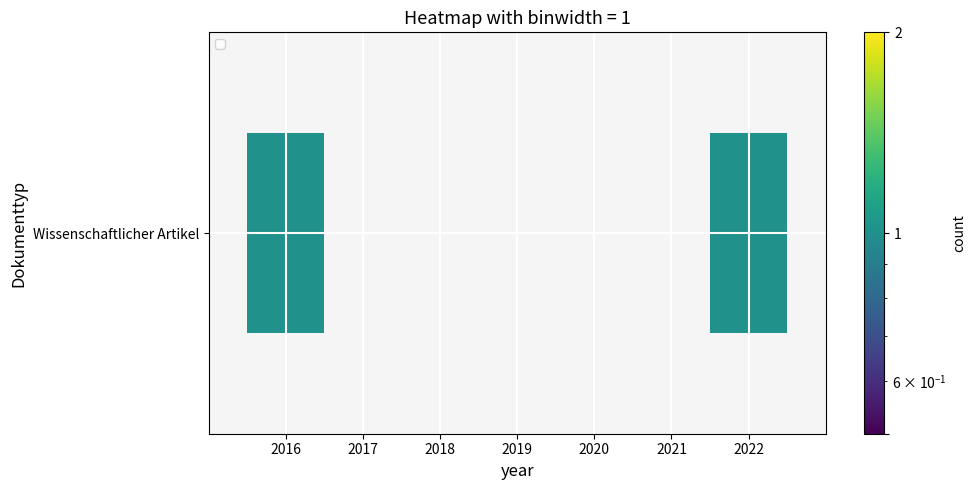

What is the greatest value displayed?

1